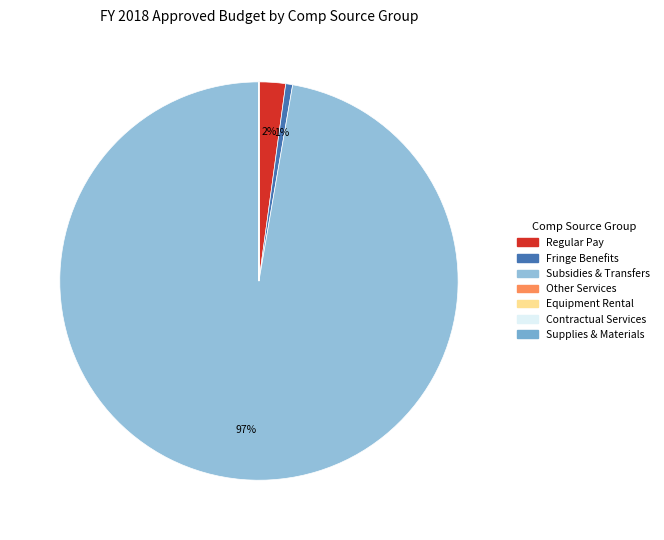

Rank the categories by value from highest to lowest.

0050-SUBSIDIES AND TRANSFERS, 0011-REGULAR PAY, 0014-FRINGE BENEFITS, 0040-OTHER SERVICES, 0070-EQUIPMENT RENTAL, 0020-SUPPLIES AND MATERIALS, 0041-CONTRACTUAL SERVICES